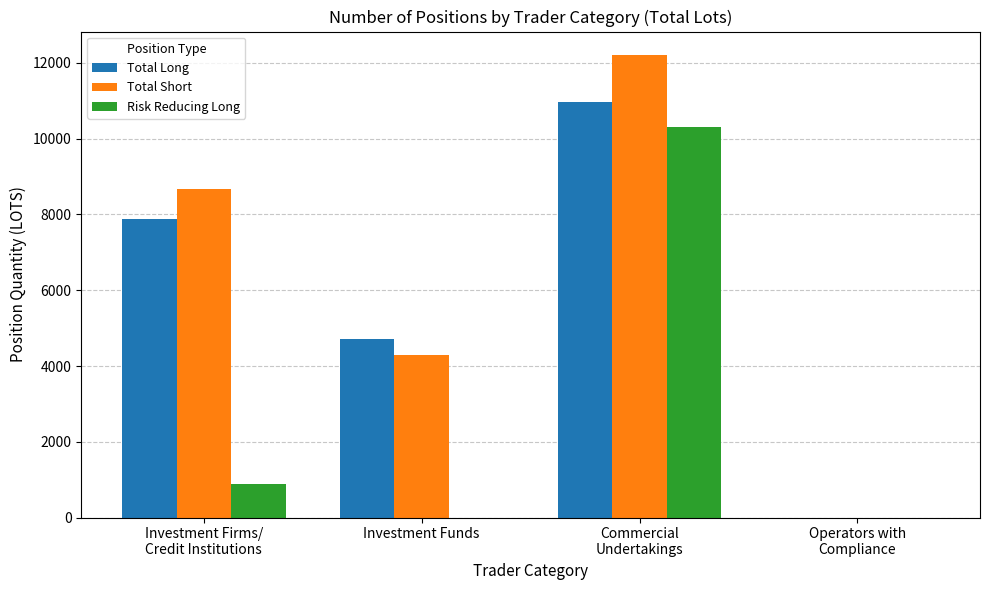

Reading left to right, list all the values displayed in this chart.

Total Long: Investment Firms/
Credit Institutions=7873.0	Investment Funds=4715.0	Commercial
Undertakings=10981.0	Operators with
Compliance=0.0
Total Short: Investment Firms/
Credit Institutions=8682.9	Investment Funds=4285.0	Commercial
Undertakings=12218.5	Operators with
Compliance=0.0
Risk Reducing Long: Investment Firms/
Credit Institutions=875.0	Investment Funds=0.0	Commercial
Undertakings=10316.0	Operators with
Compliance=0.0